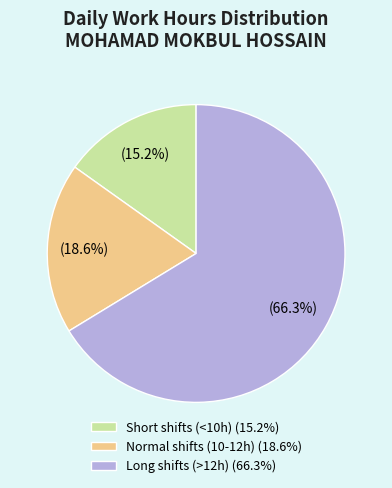

What is the total percentage of Long shifts (>12h) (66.3%) and Normal shifts (10-12h) (18.6%)?

84.8%